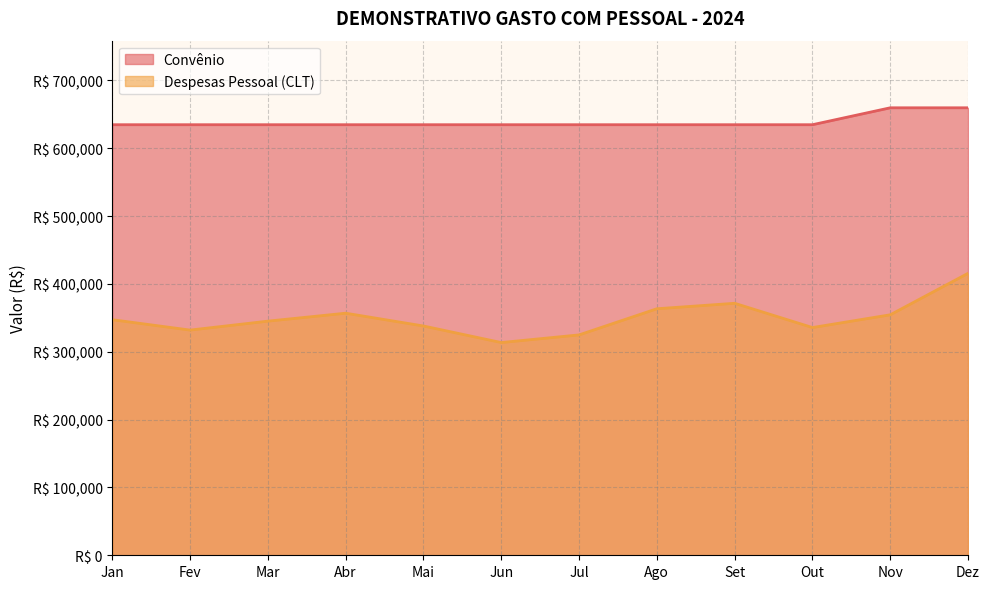

Reading left to right, what are all the values shown in this chart?

Convênio: Jan=634780.0	Fev=634780.0	Mar=634780.0	Abr=634780.0	Mai=634780.0	Jun=634780.0	Jul=634780.0	Ago=634780.0	Set=634780.0	Out=634780.0	Nov=659727.0	Dez=659727.0
Despesas Pessoal (CLT): Jan=347325.2	Fev=331999.4	Mar=345178.1	Abr=356898.3	Mai=338030.3	Jun=313609.6	Jul=324902.1	Ago=363452.5	Set=371507.5	Out=335746.2	Nov=354551.4	Dez=415717.7